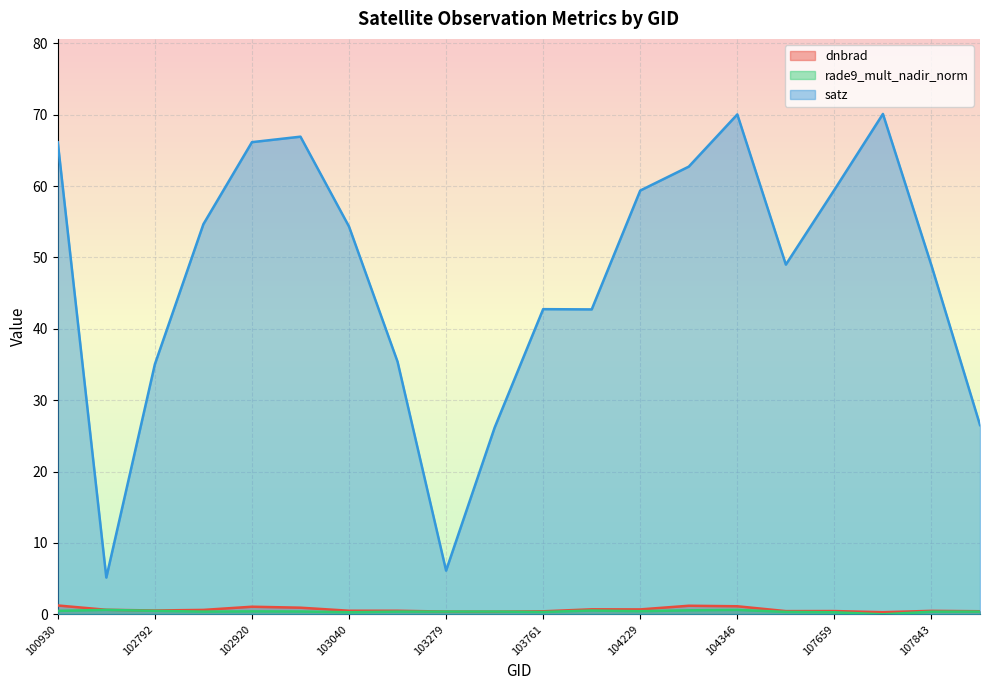

List the series in order of their peak value, highest first.

satz, dnbrad, rade9_mult_nadir_norm